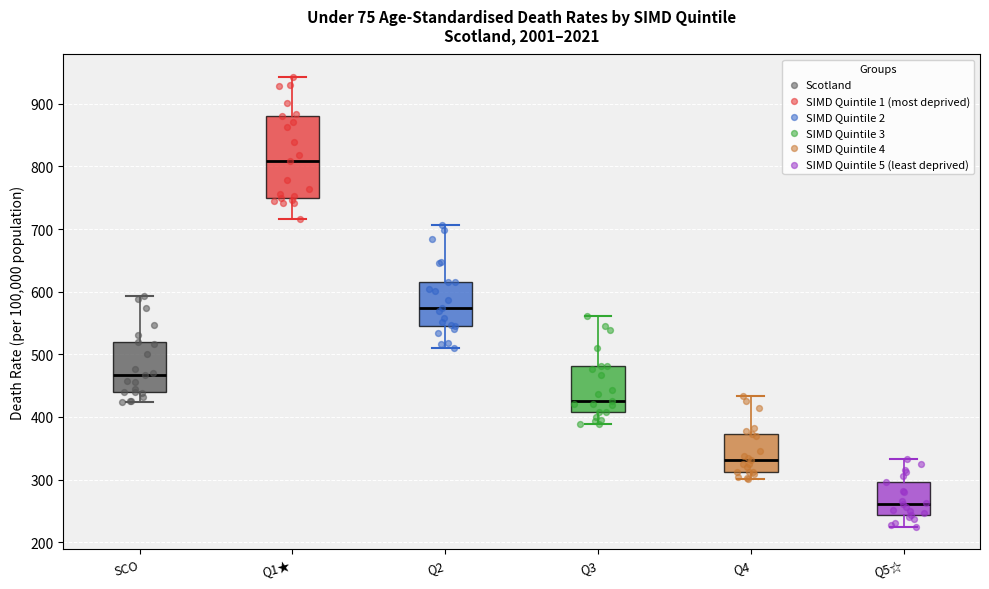

Which box is the tallest, from its lower edge to its upper edge?

Q1★